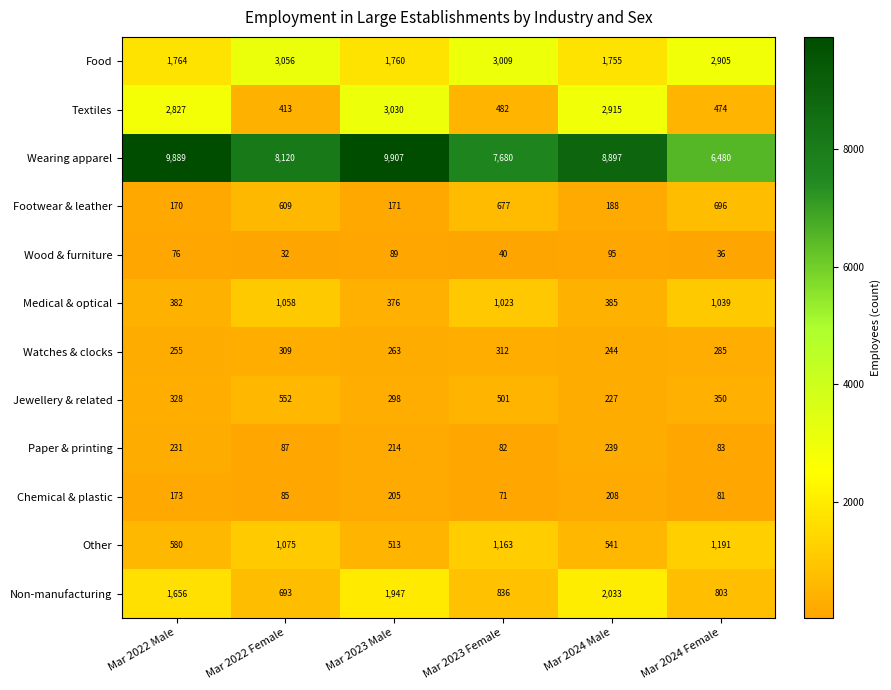

At which category is the sum across all series the highest?

Mar 2023 Male